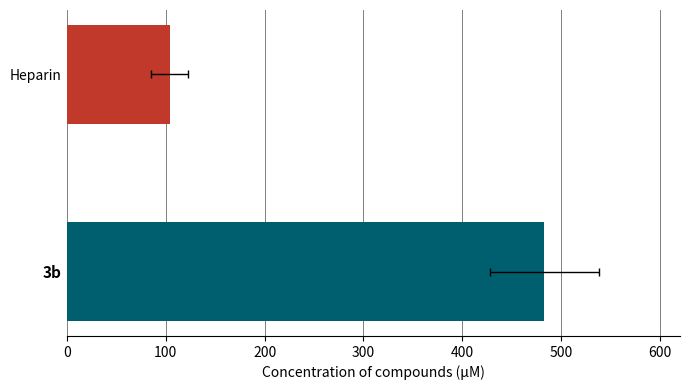

What is the maximum value shown in the chart?

482.8